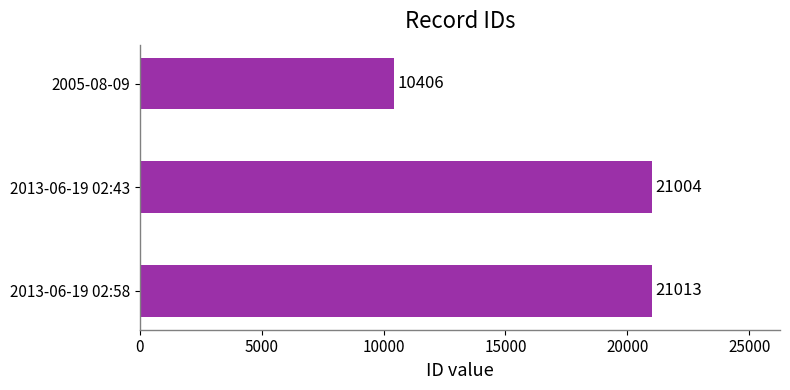

Reading top to bottom, what are all the values shown in this chart?

2005-08-09=10406	2013-06-19 02:43=21004	2013-06-19 02:58=21013